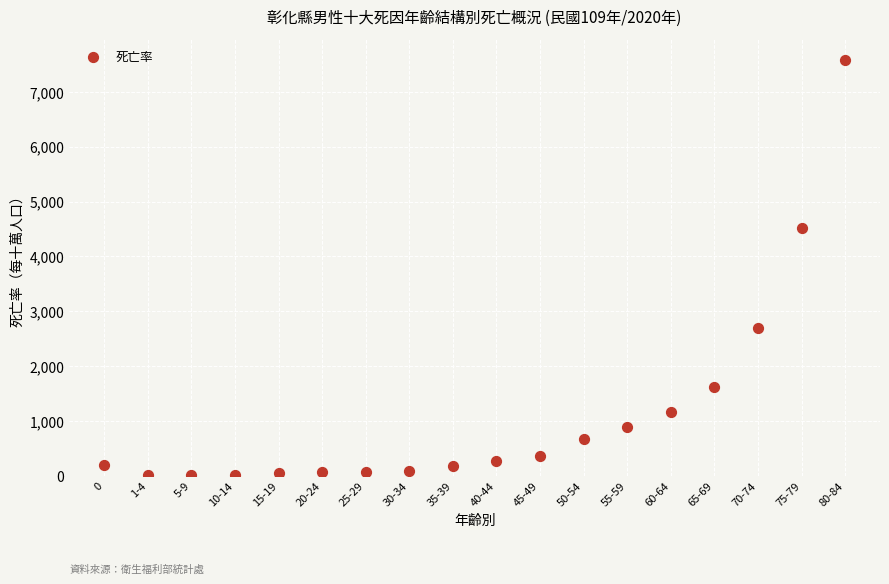

What is the range of Y values (max minus min)?

7571.4